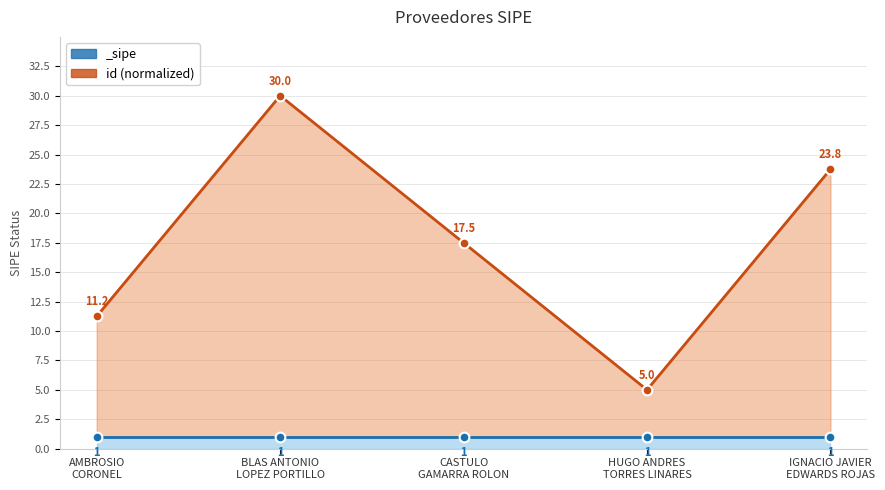

What is the sum of the values at IGNACIO JAVIER
EDWARDS ROJAS and AMBROSIO
CORONEL?

35.0